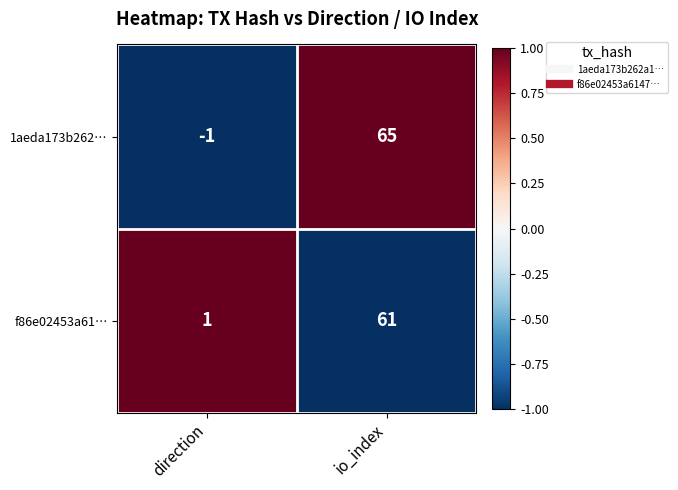

What is the difference between the f86e02453a61… values at direction and io_index?

60